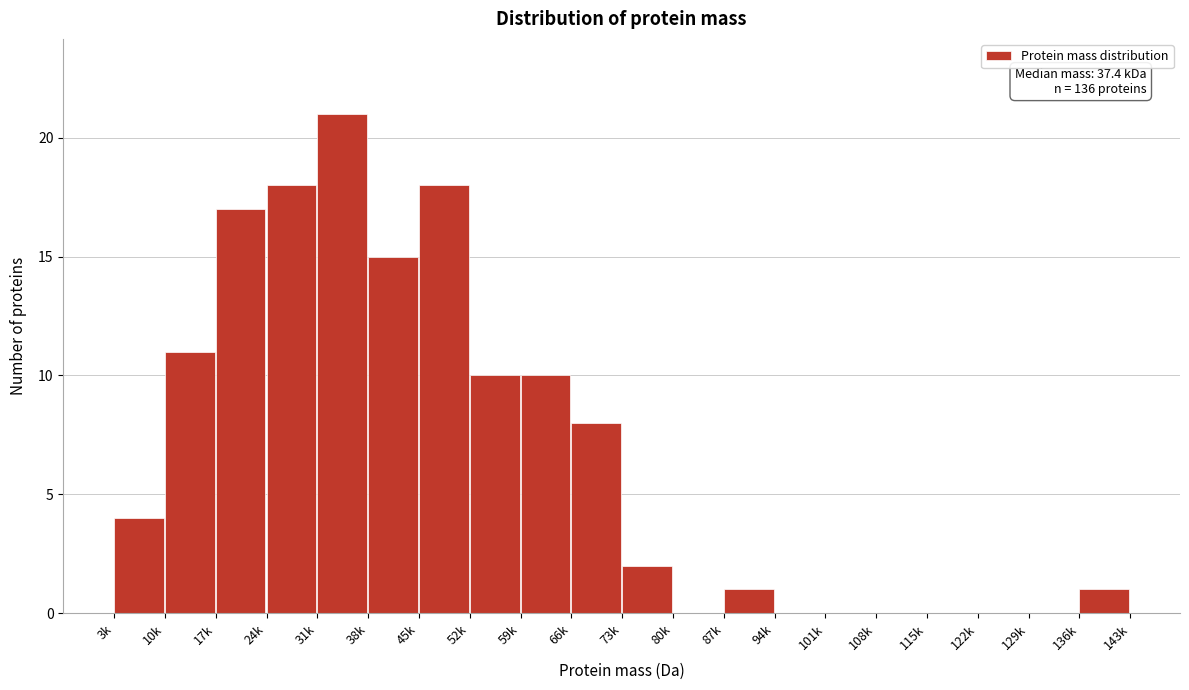

Reading left to right, list all the values displayed in this chart.

3k=4	10k=11	17k=17	24k=18	31k=21	38k=15	45k=18	52k=10	59k=10	66k=8	73k=2	80k=0	87k=1	94k=0	101k=0	108k=0	115k=0	122k=0	129k=0	136k=1